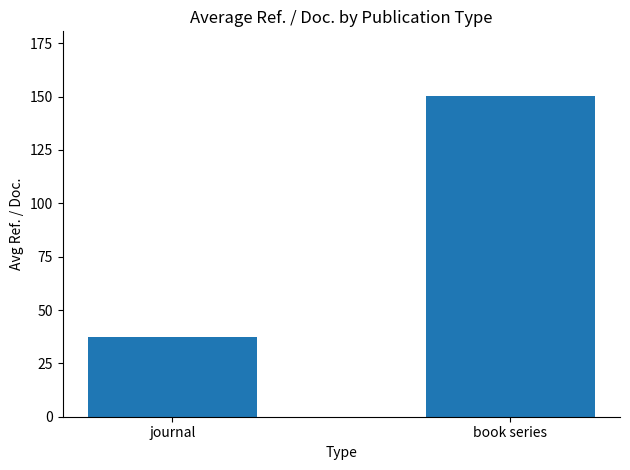

The chart shows a value of 150.5 at book series. True or false?

True